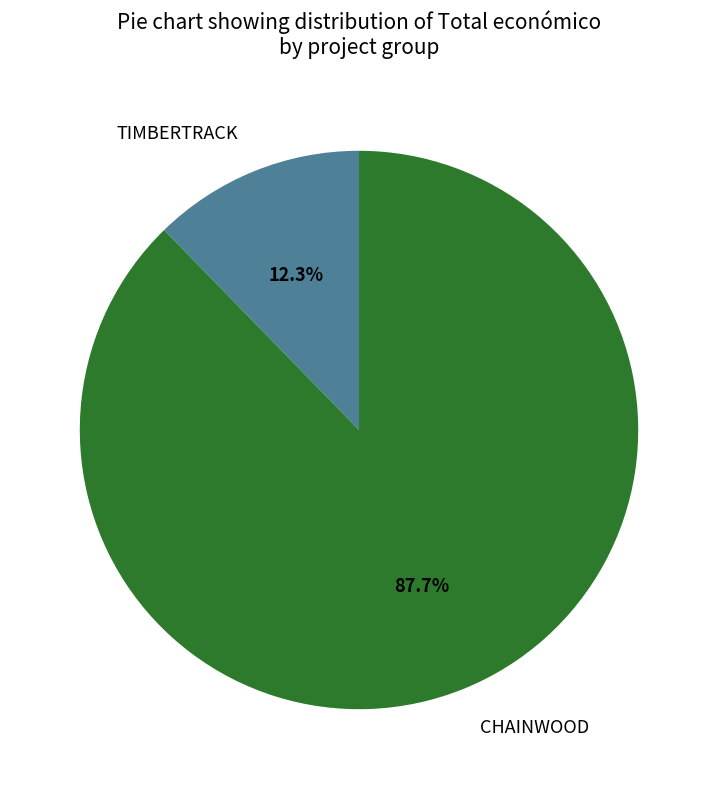

Is the sum of CHAINWOOD and TIMBERTRACK greater than half?

Yes